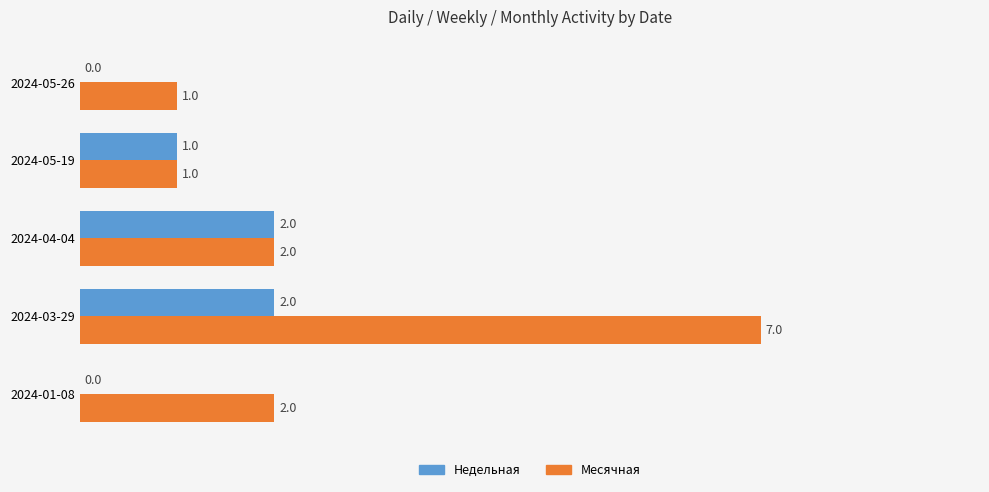

How many Месячная values are between 1 and 2?

4